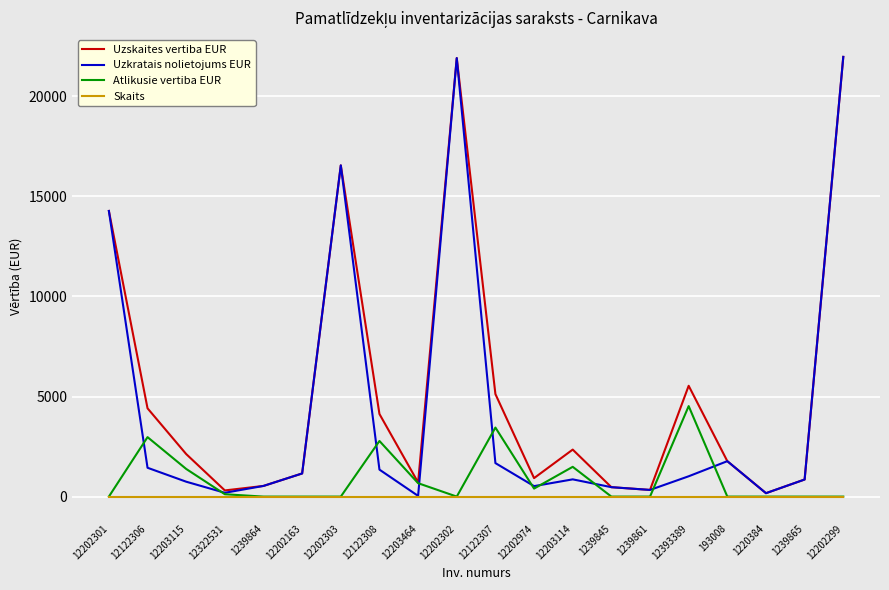

How many categories are shown in the chart?

20